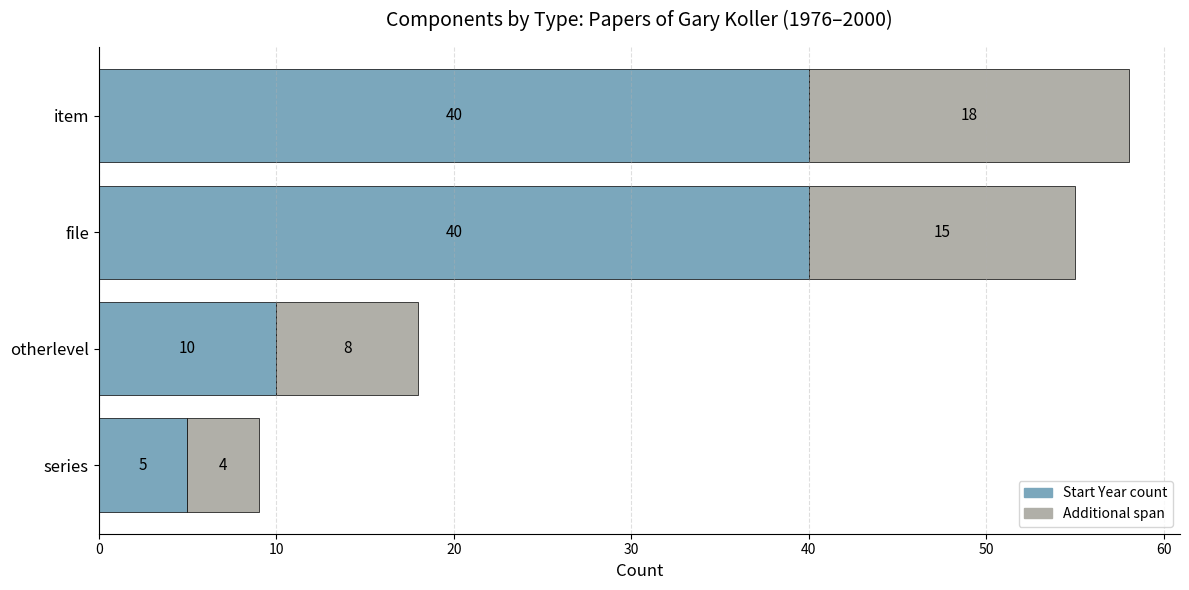

At which category is the sum across all series the highest?

item